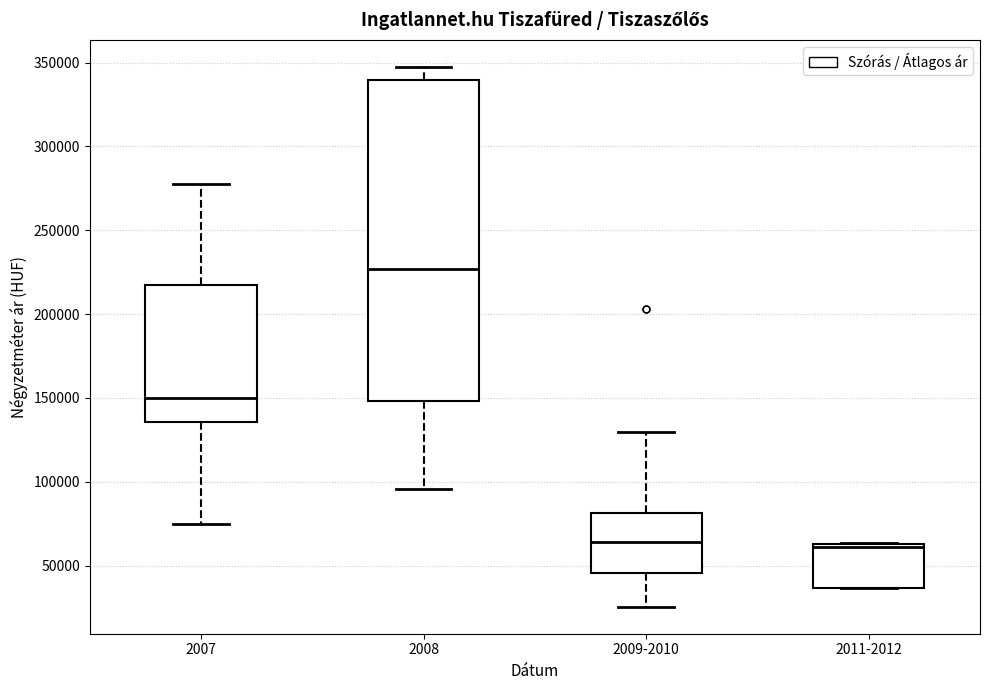

Reading left to right, read every box against the y-axis: the position of its median line, the range the box covers, and the ends of its whiskers. The values are not printed on the chart, so give them approximately, as read against the axis.

2007: median 150000, box 135000 to 220000, whiskers 75000 to 280000
2008: median 225000, box 150000 to 340000, whiskers 95000 to 345000
2009-2010: median 65000, box 45000 to 80000, whiskers 25000 to 130000
2011-2012: median 60000, box 35000 to 65000, whiskers 35000 to 65000